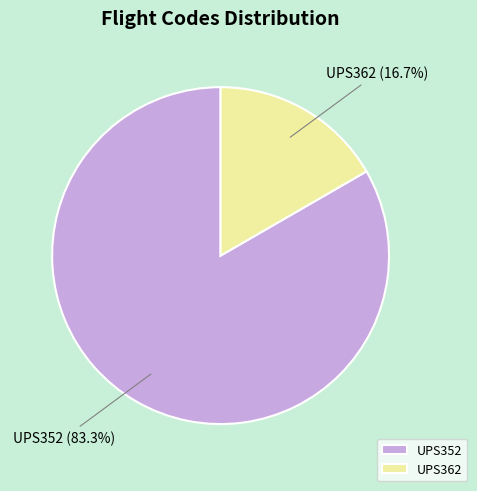

Does UPS362 represent more than half of the total?

No